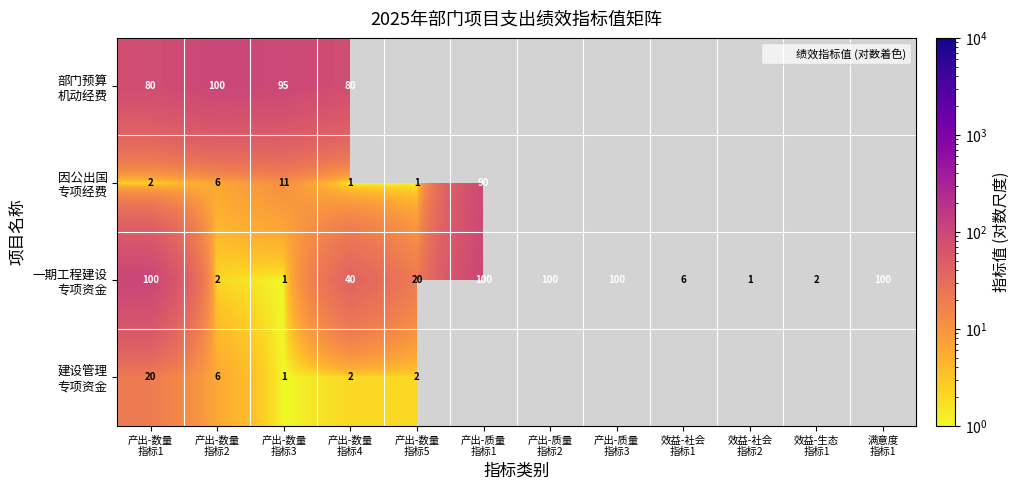

Which category has the lowest value across all series?

产出-数量
指标4